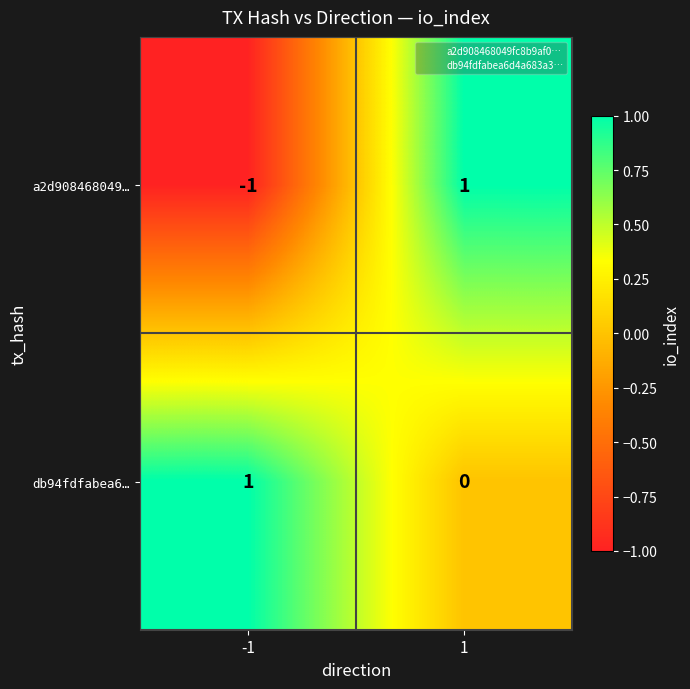

Count the number of data series in this chart.

2